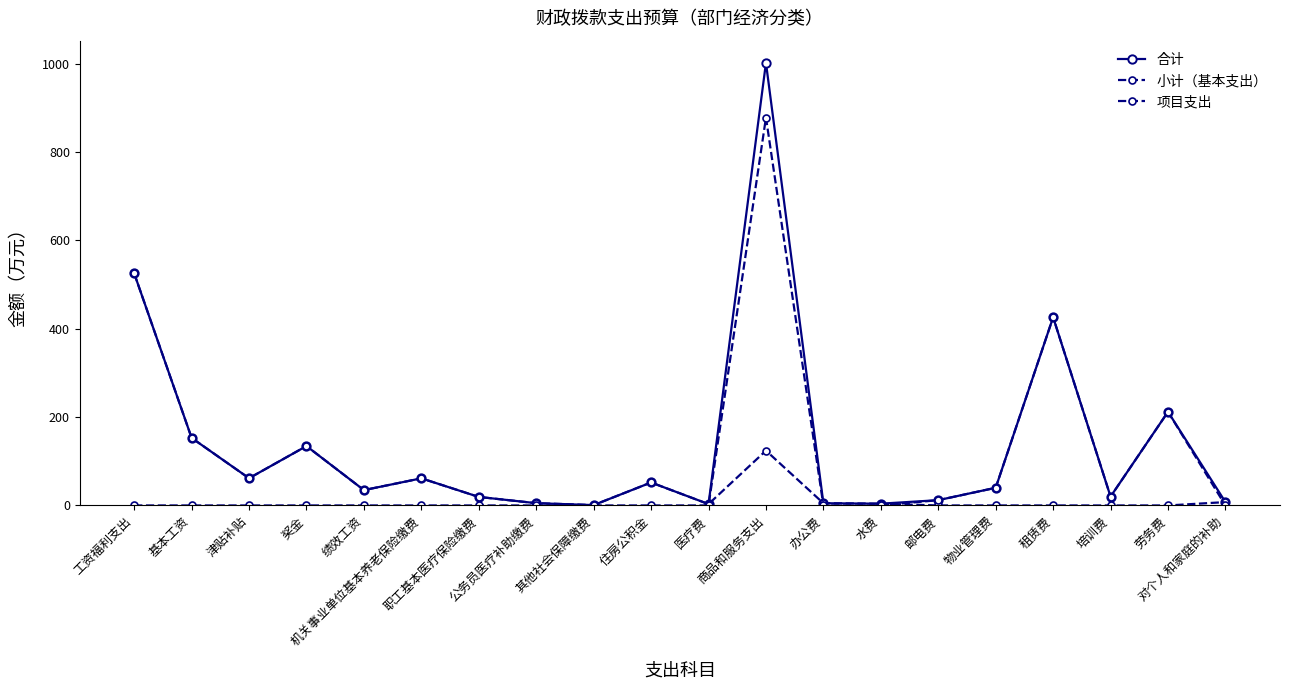

Which category has the lowest value across all series?

邮电费